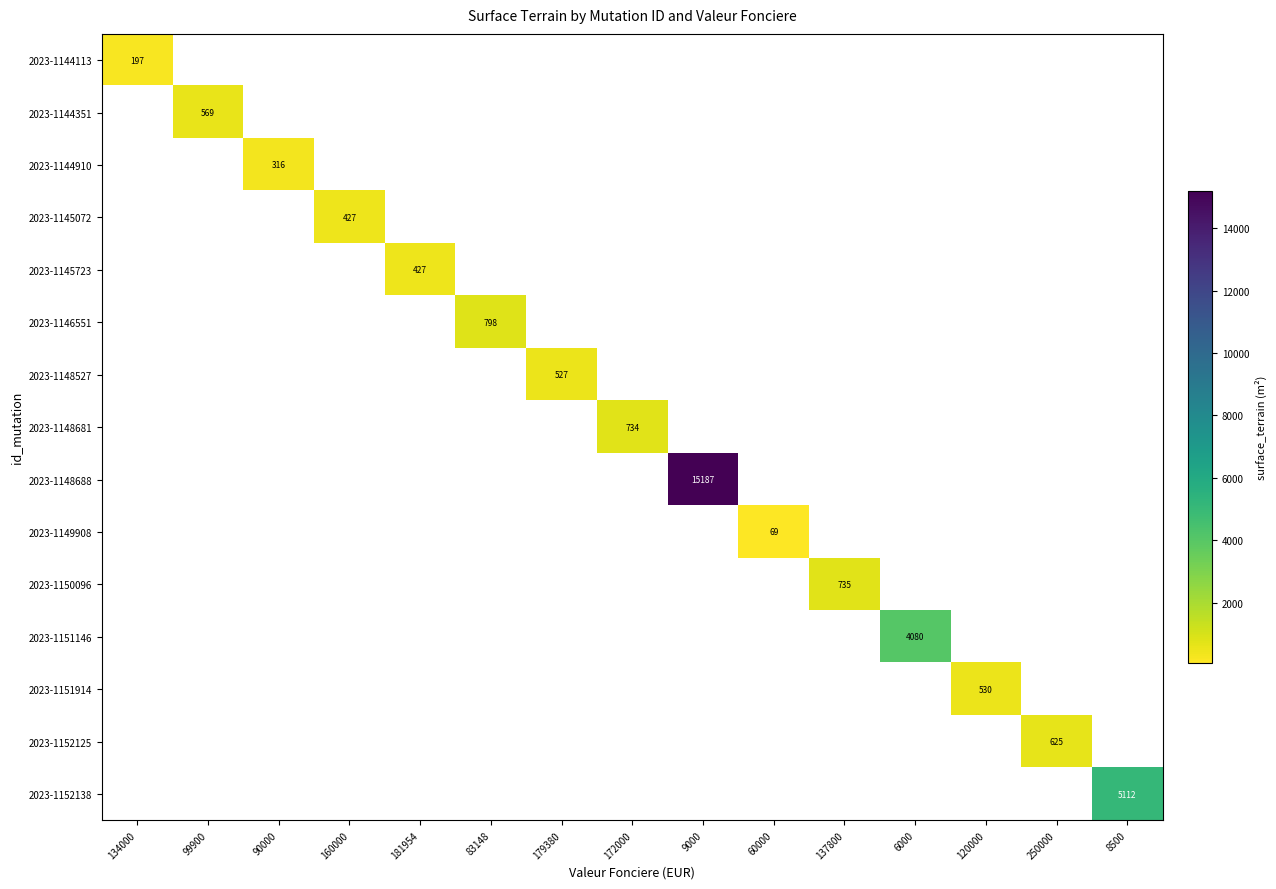

True or false: 2023-1152125 has a value of 899 at 250000.

False